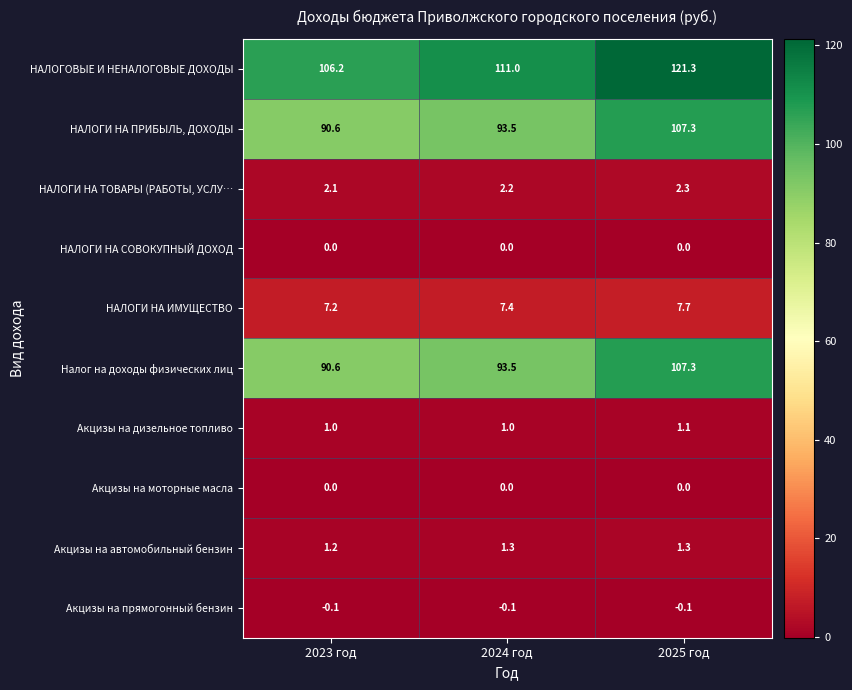

What is the approximate value of НАЛОГОВЫЕ И НЕНАЛОГОВЫЕ ДОХОДЫ at 2024 год?

111.0